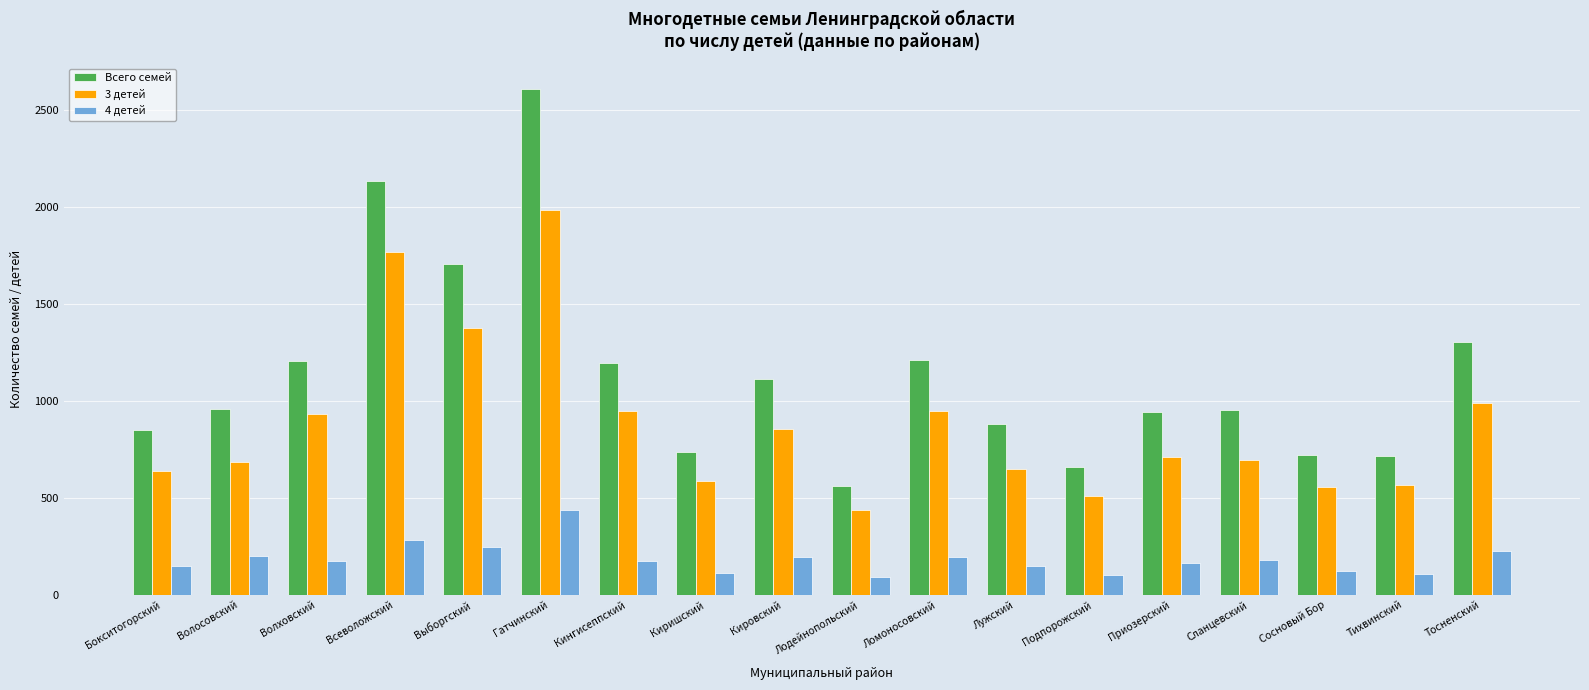

Rank the series at Приозерский from highest to lowest value.

Всего семей, 3 детей, 4 детей